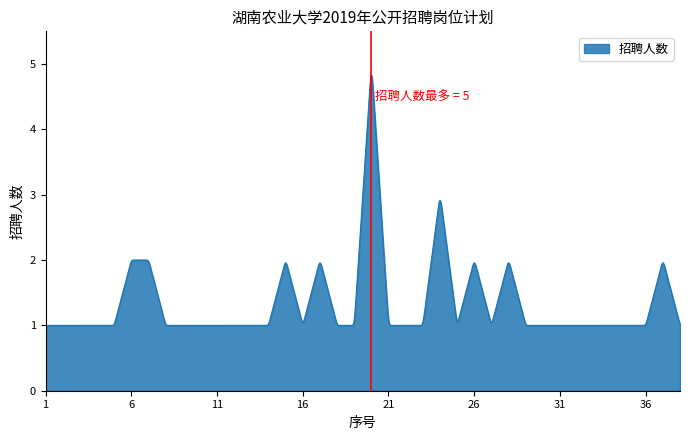

Count the number of categories in the chart.

1000